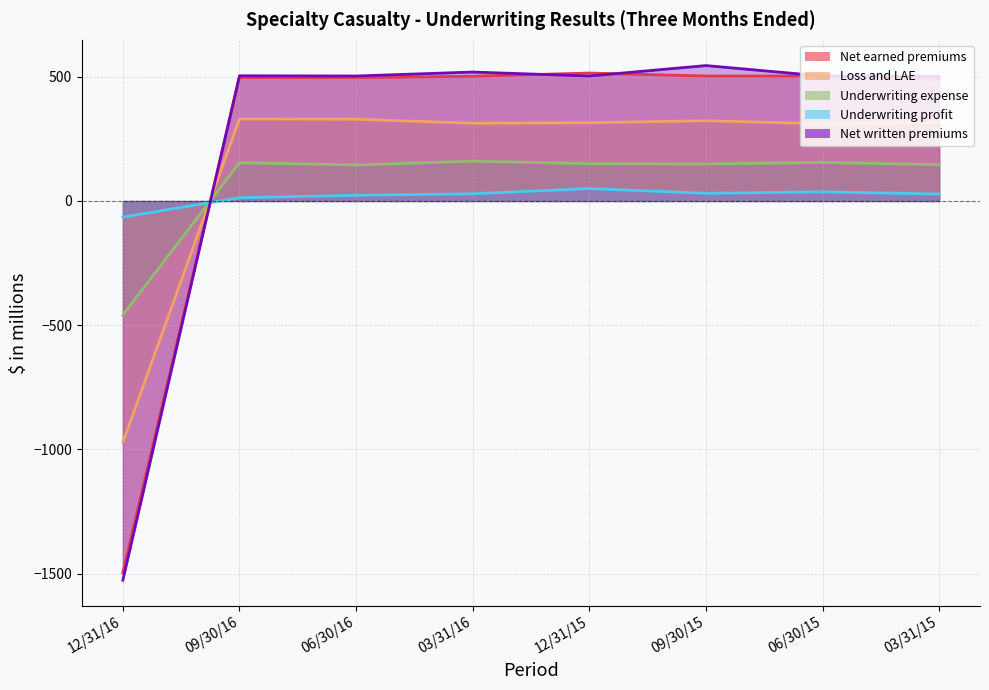

At which category does Net written premiums reach its first local peak?

09/30/16